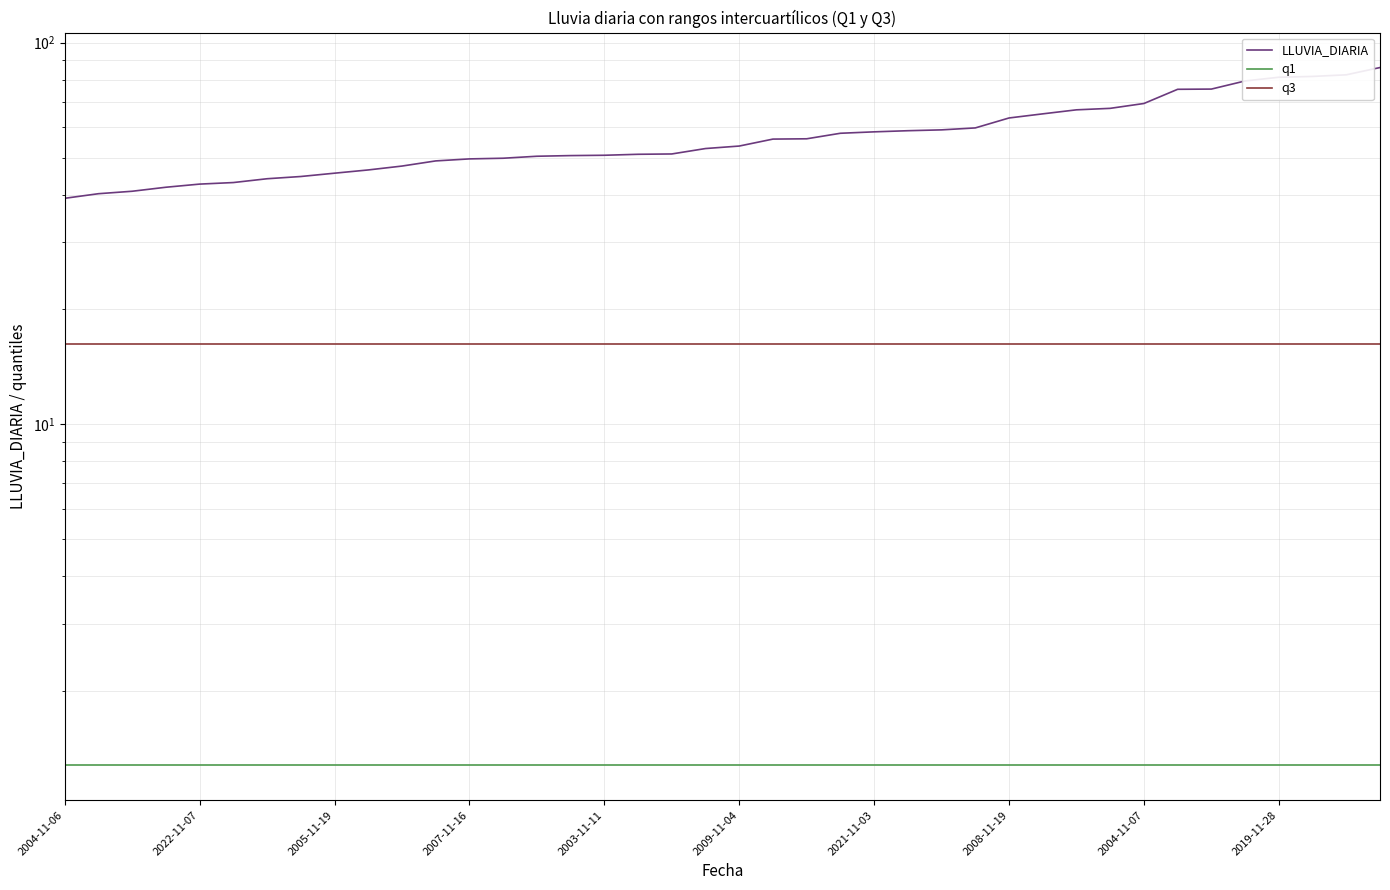

What are all the series names shown in the legend?

LLUVIA_DIARIA, q1, q3